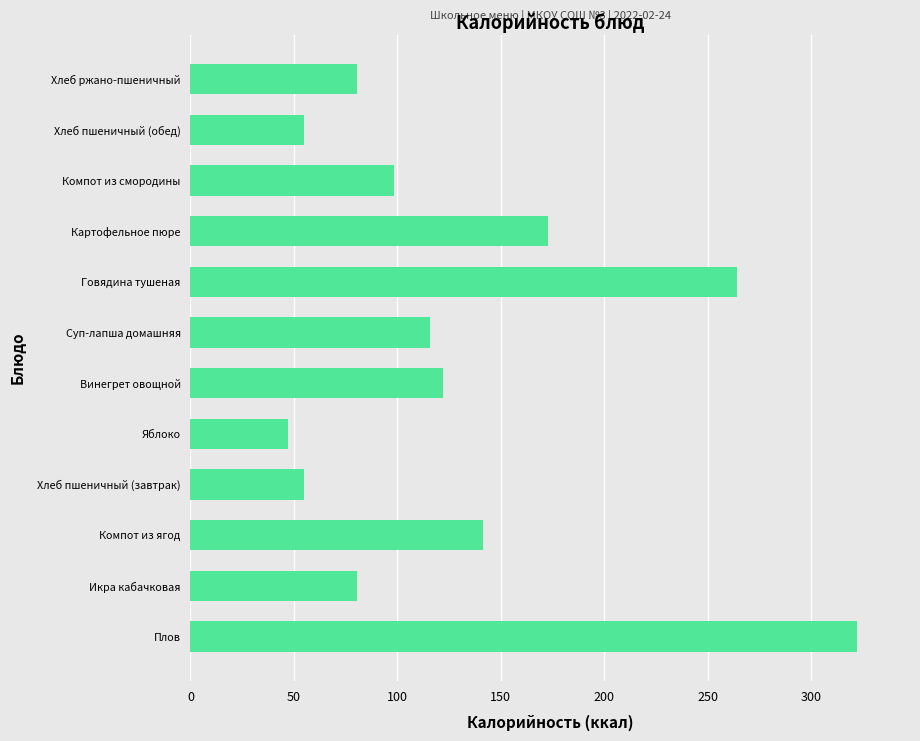

What is the sum of the values at Хлеб пшеничный (завтрак) and Хлеб пшеничный (обед)?

109.6